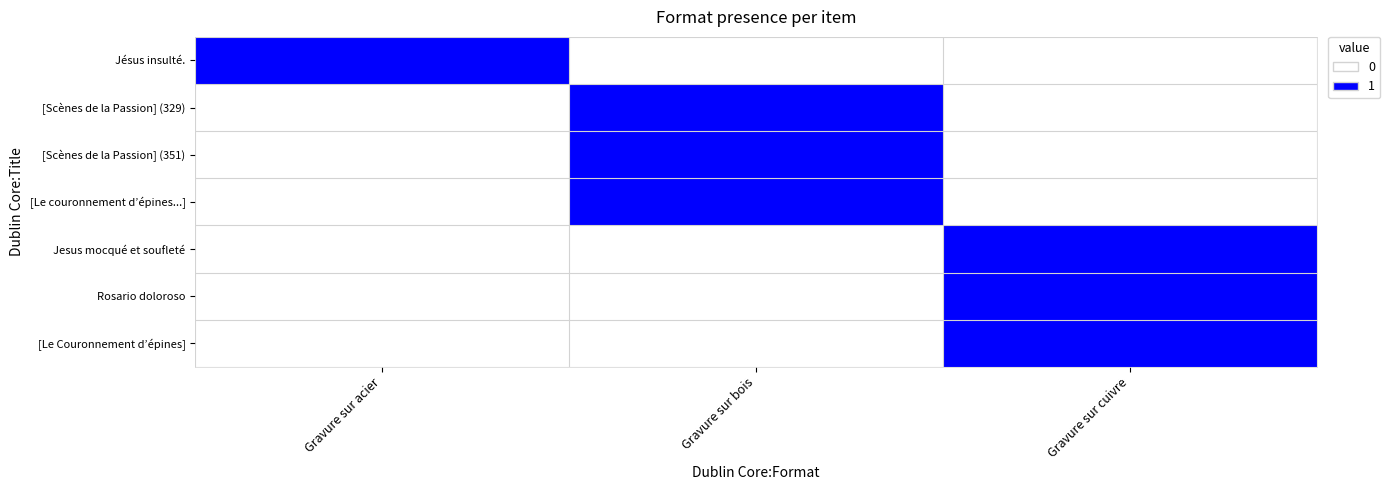

What is the spread (max minus min) of values at Gravure sur acier?

1